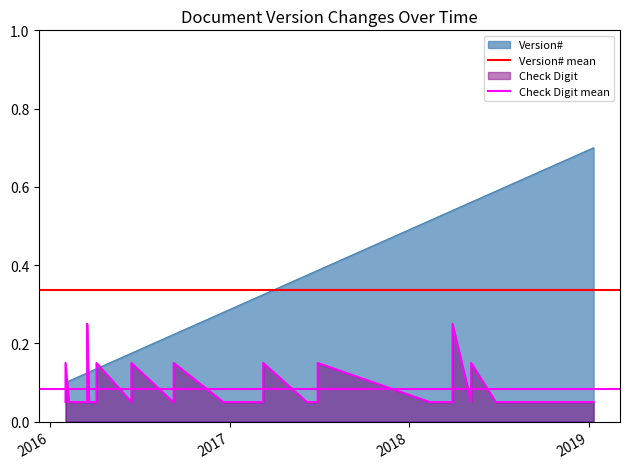

Count the Check Digit values in the range 0 to 1.

40